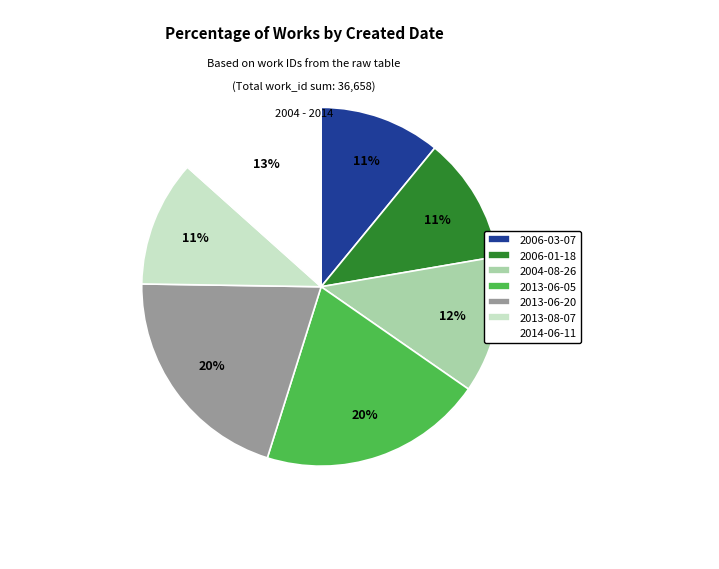

True or false: 2004-08-26 accounts for 12% of the total.

True